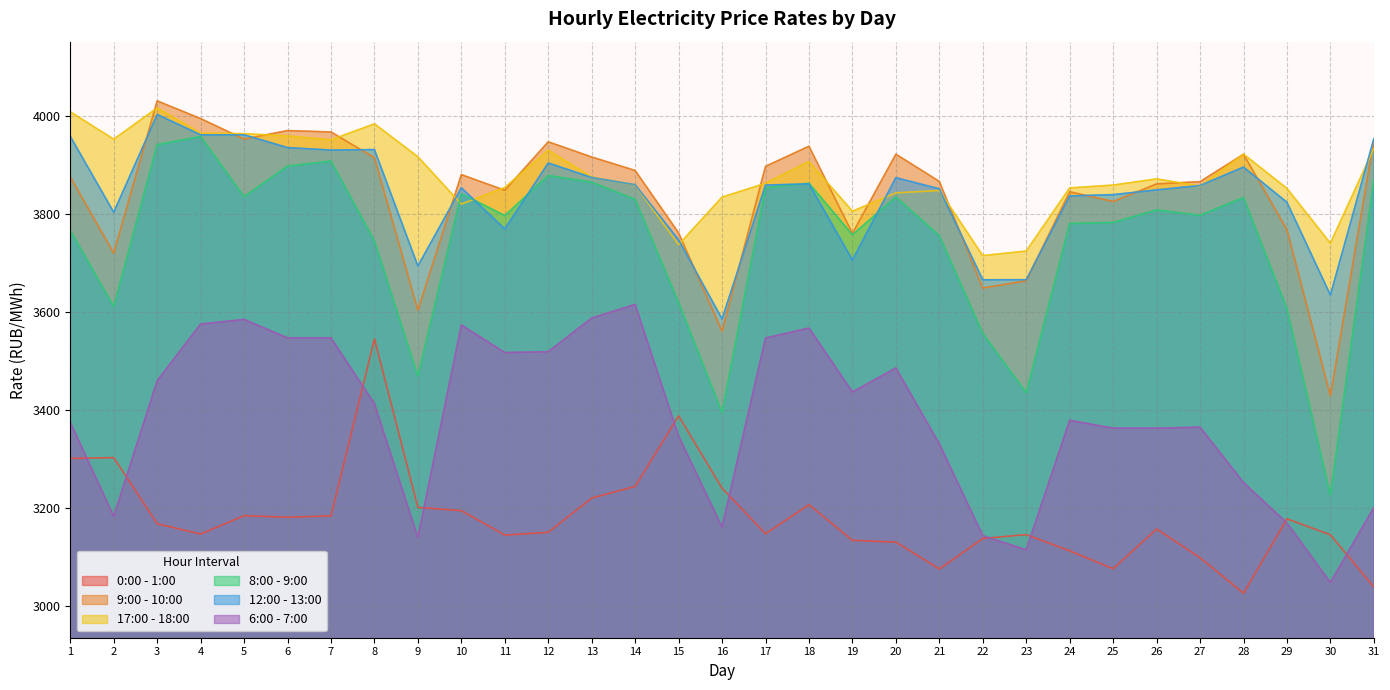

What is the minimum value shown in the chart?

3025.0